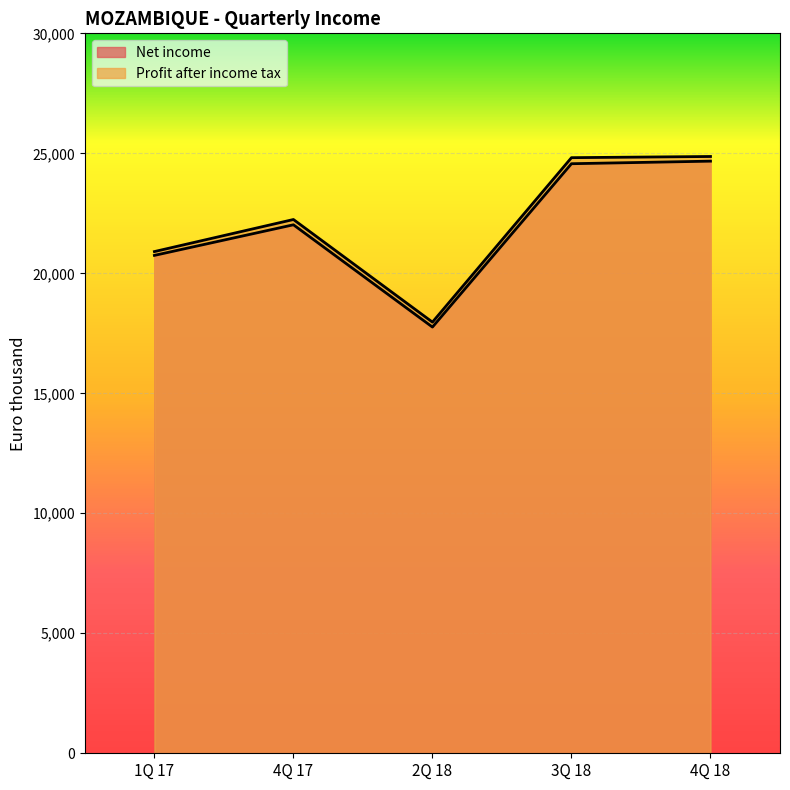

Rank the series by their average value, from lowest to highest.

Net income, Profit after income tax